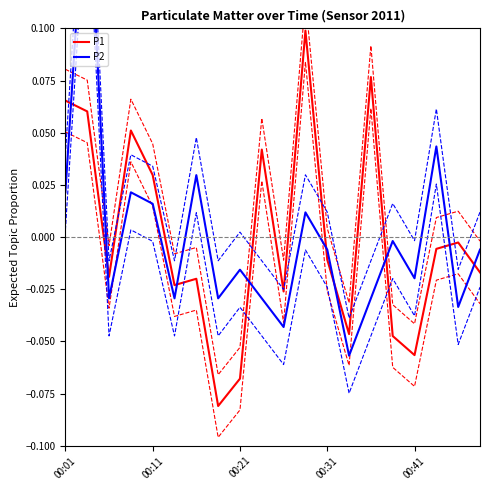

At which label does P1 first exceed 0?

00:01